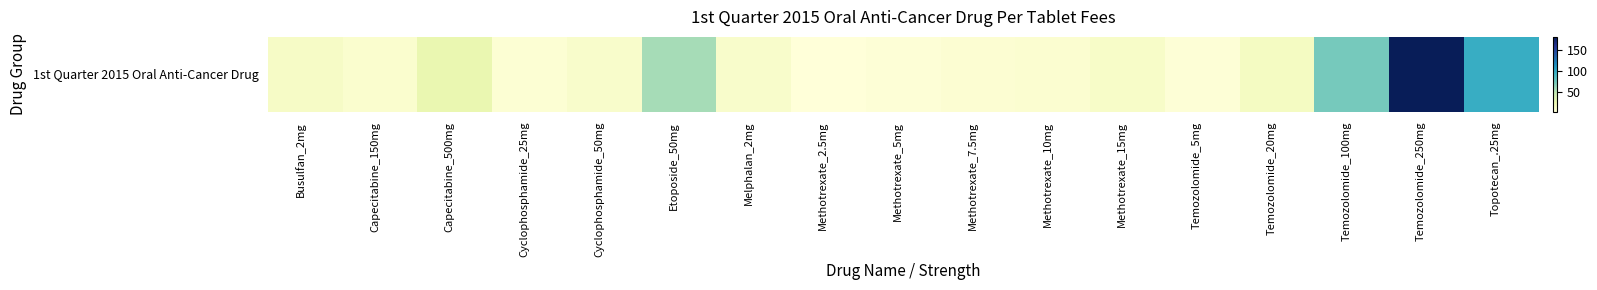

Reading left to right, list all the values displayed in this chart.

Busulfan_2mg=12.6	Capecitabine_150mg=8.1	Capecitabine_500mg=26.3	Cyclophosphamide_25mg=4.8	Cyclophosphamide_50mg=9.6	Etoposide_50mg=56.9	Melphalan_2mg=9.8	Methotrexate_2.5mg=1.9	Methotrexate_5mg=3.7	Methotrexate_7.5mg=5.6	Methotrexate_10mg=7.5	Methotrexate_15mg=11.2	Temozolomide_5mg=3.6	Temozolomide_20mg=14.6	Temozolomide_100mg=72.9	Temozolomide_250mg=182.3	Topotecan_.25mg=97.6